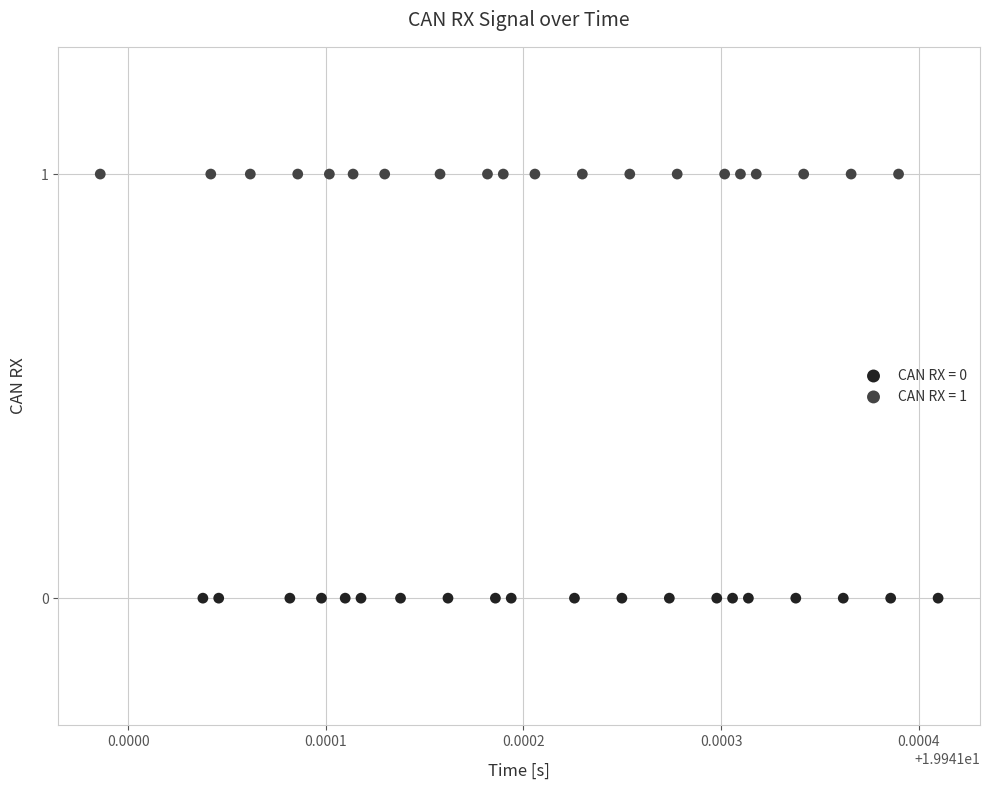

What are all the series names shown in the legend?

CAN RX = 0, CAN RX = 1